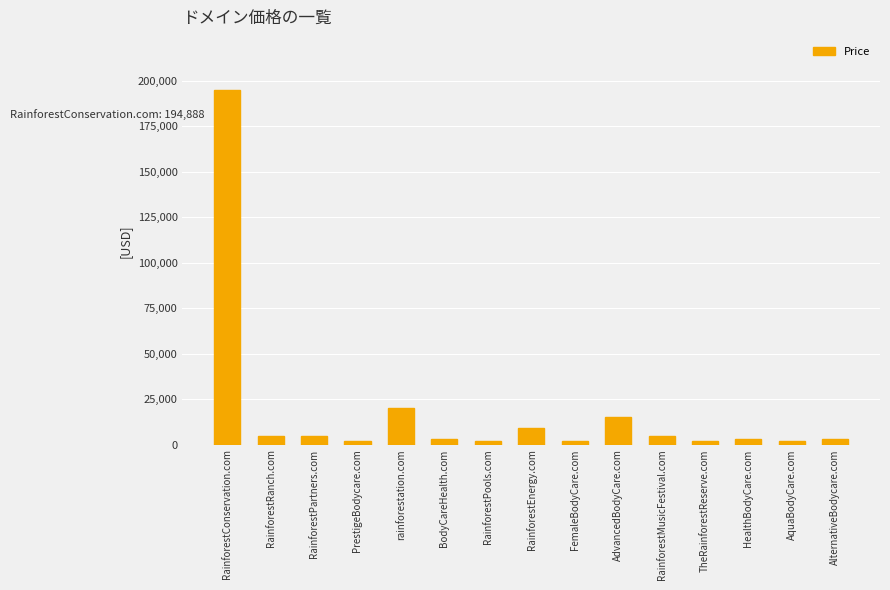

What is the ratio of the value at FemaleBodyCare.com to the value at RainforestPools.com?

1.0